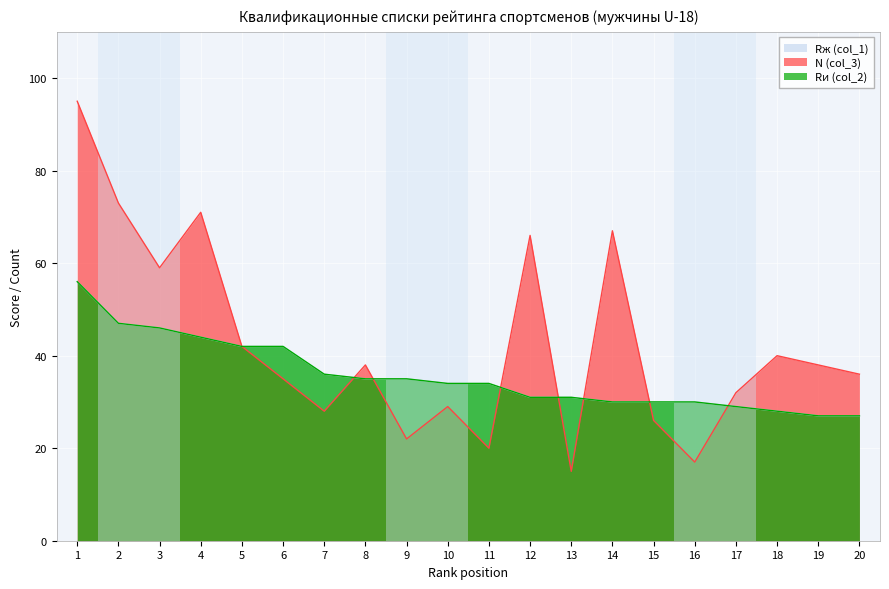

Does the chart display data point markers on the line(s)?

No